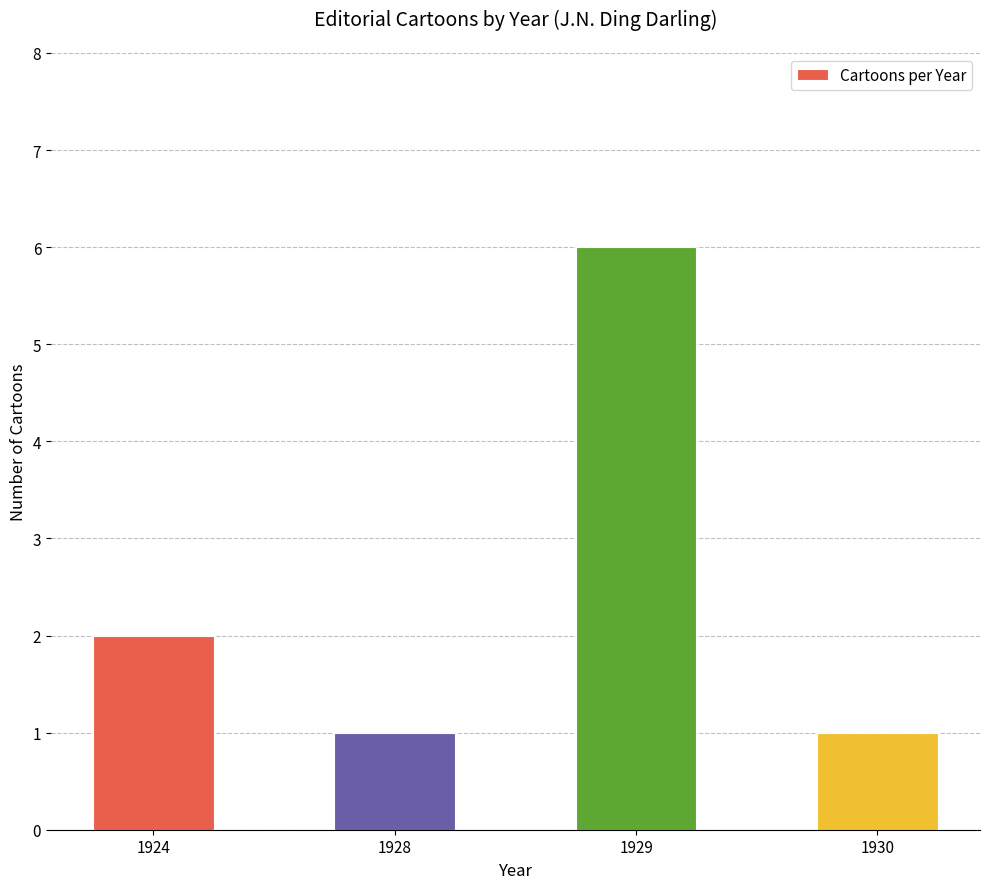

How many bars are there in total?

4